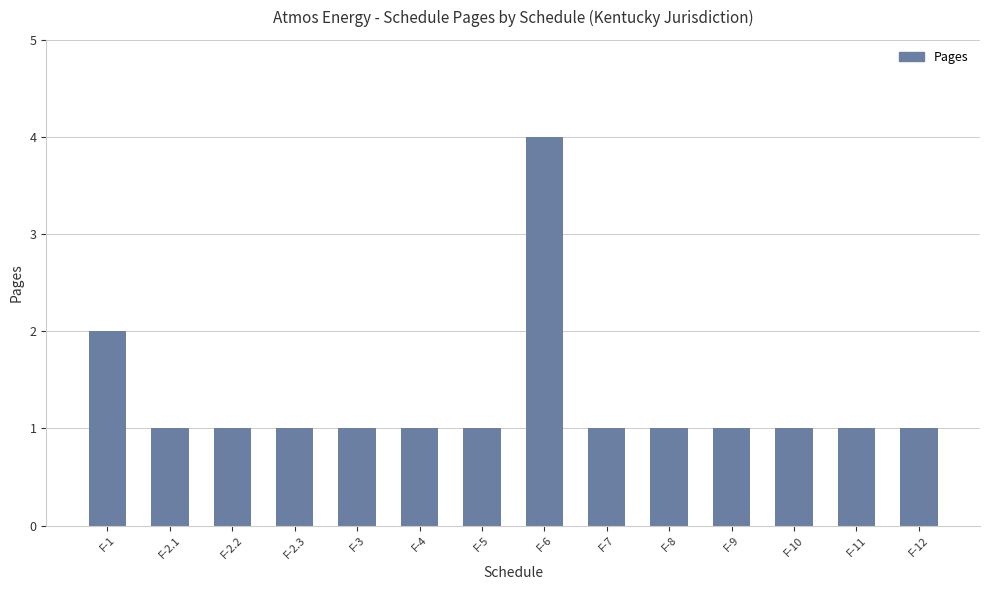

Reading right to left, transcribe all the data shown in this chart.

F-12=1	F-11=1	F-10=1	F-9=1	F-8=1	F-7=1	F-6=4	F-5=1	F-4=1	F-3=1	F-2.3=1	F-2.2=1	F-2.1=1	F-1=2